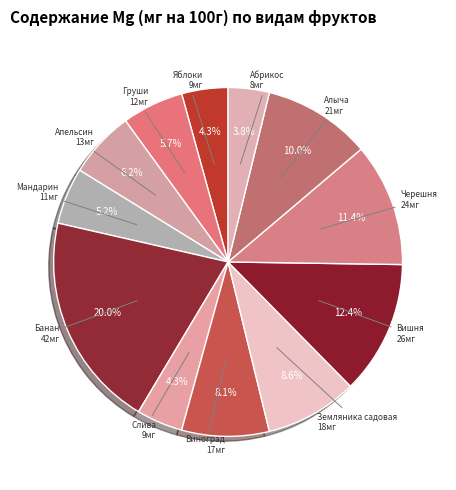

What is the largest slice in the pie chart?

Банан